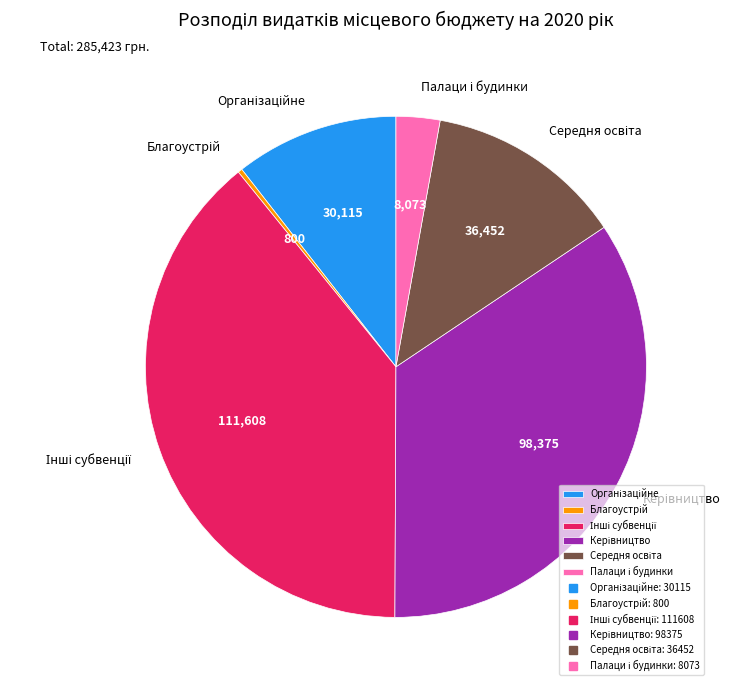

Does any single category account for the majority?

No